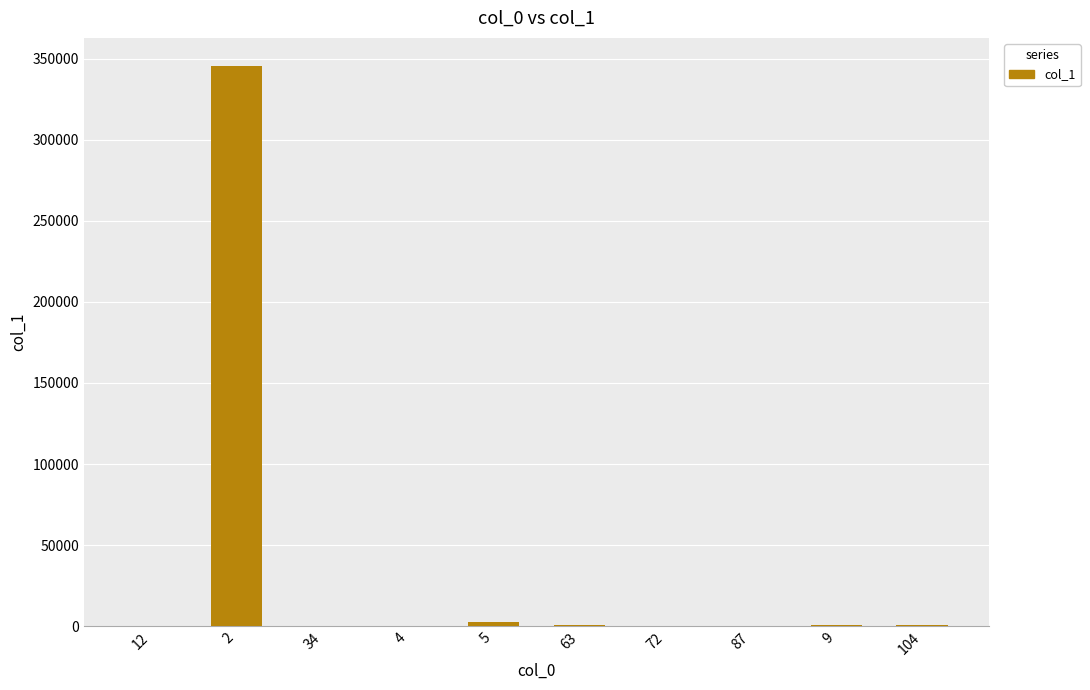

What is the change in value from 5 to 104?

-1933